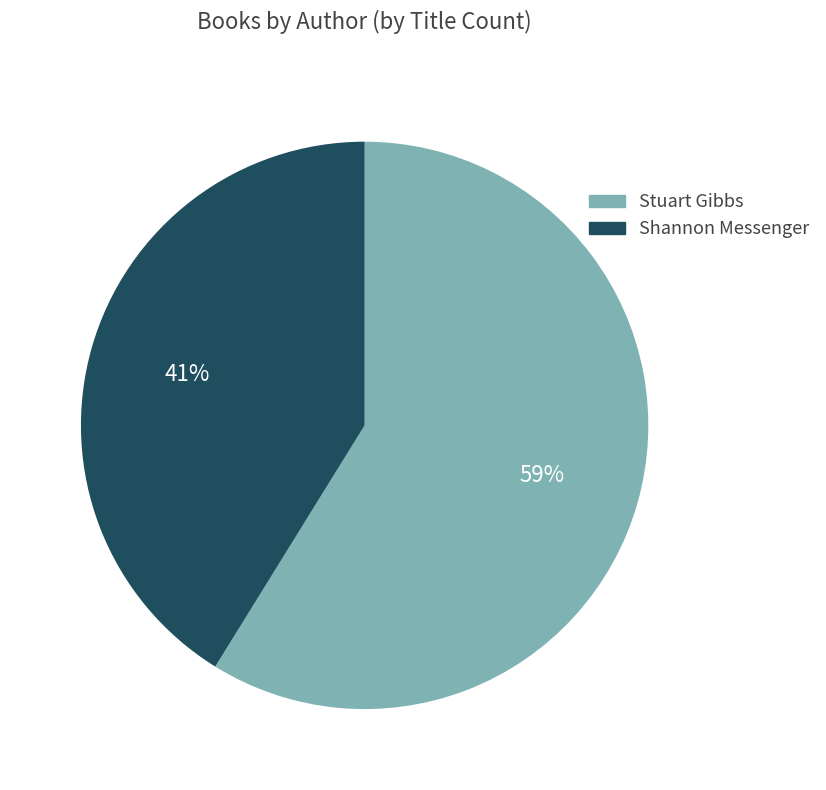

To the nearest percent, what is the average slice percentage?

50%